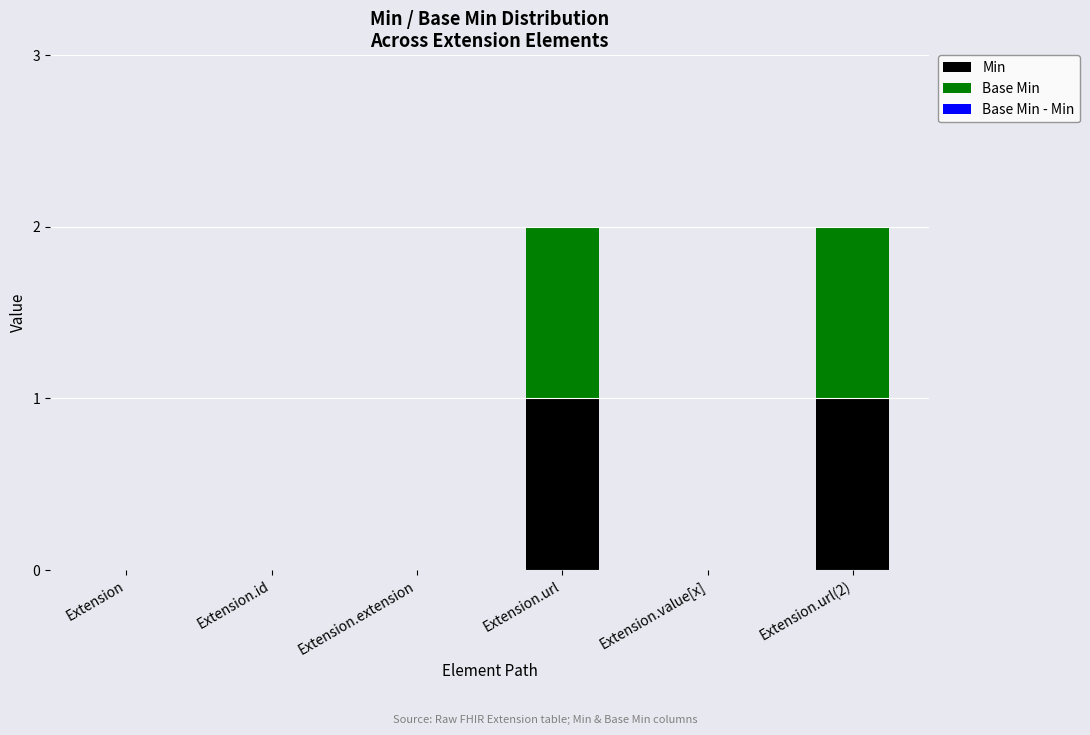

Are the bars grouped side by side (vs. stacked)?

No